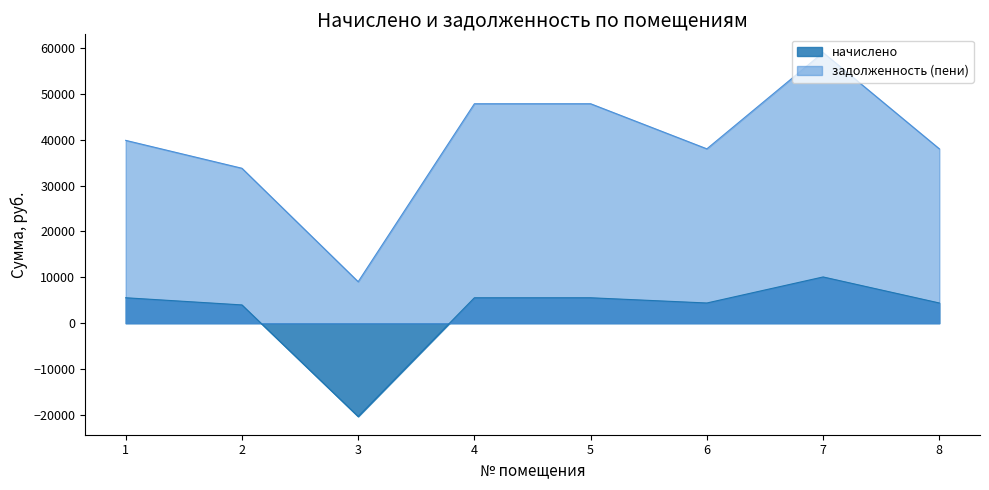

At which label does начислено first exceed 5549?

1